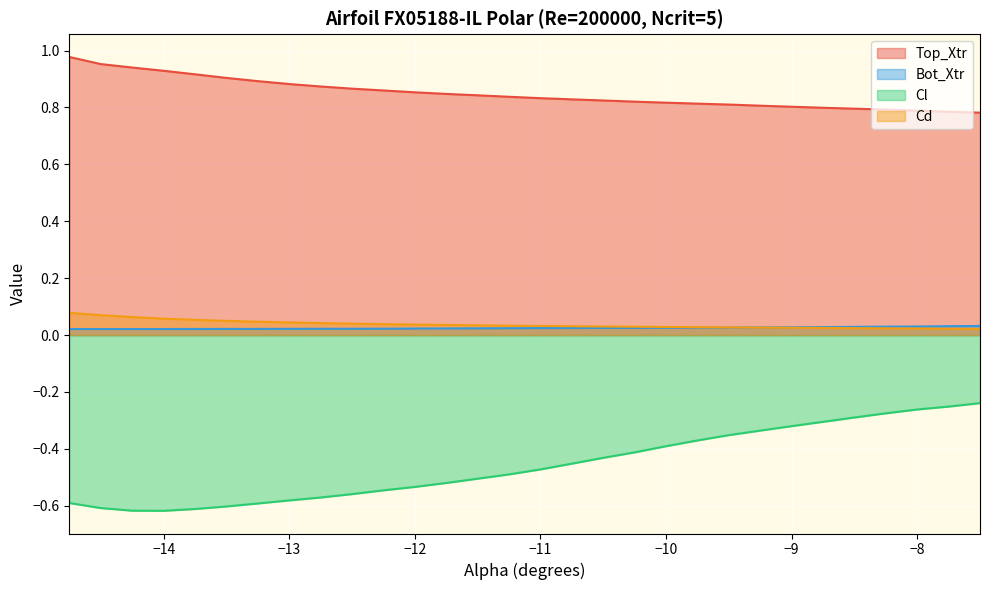

True or false: Cd and Top_Xtr cross at least once.

False